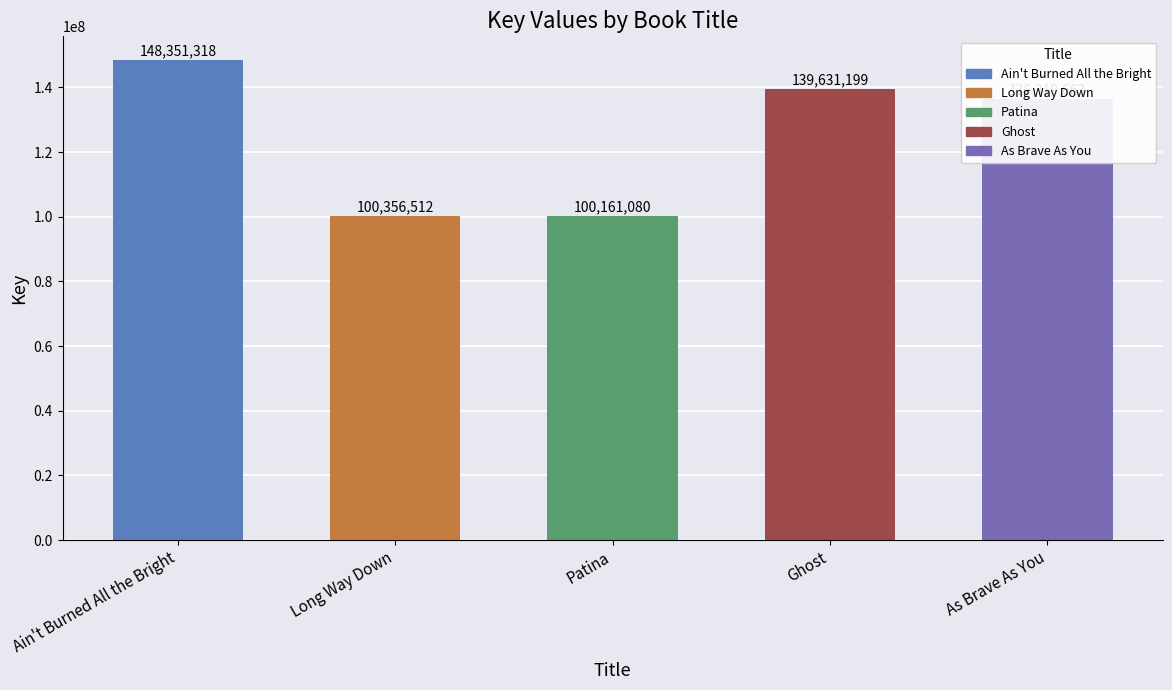

What is the label of the 2nd bar from the left?

Long Way Down